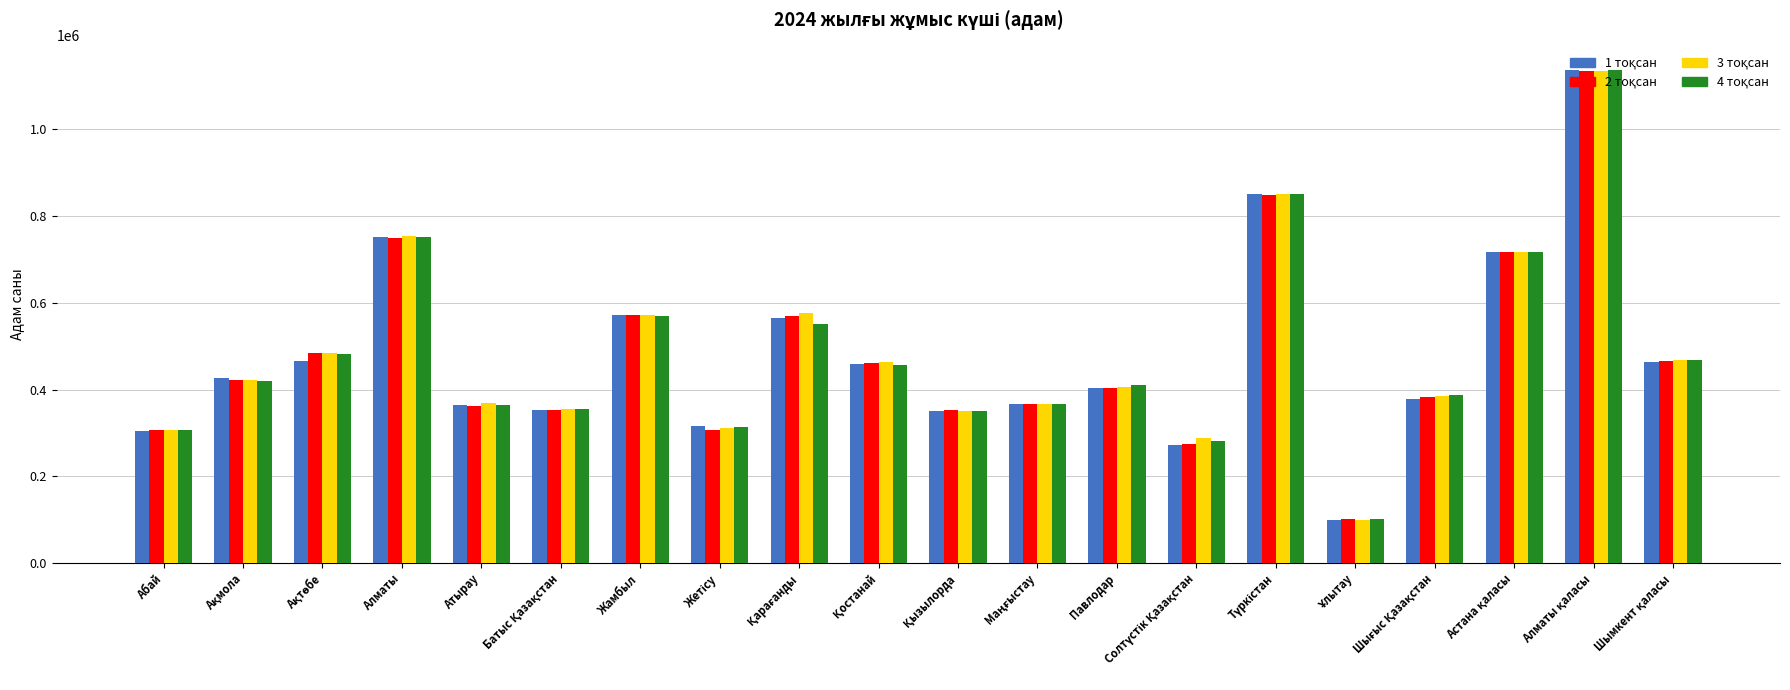

How many groups of bars are there?

20